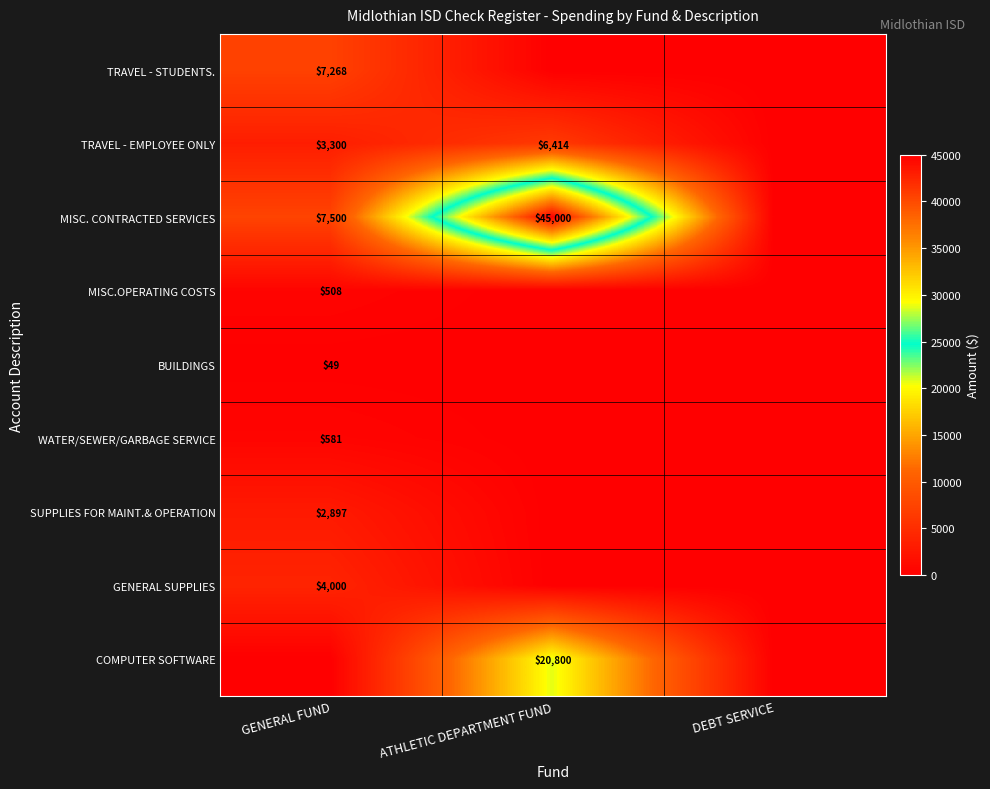

Is it true that COMPUTER SOFTWARE equals 20800 at ATHLETIC DEPARTMENT FUND?

True